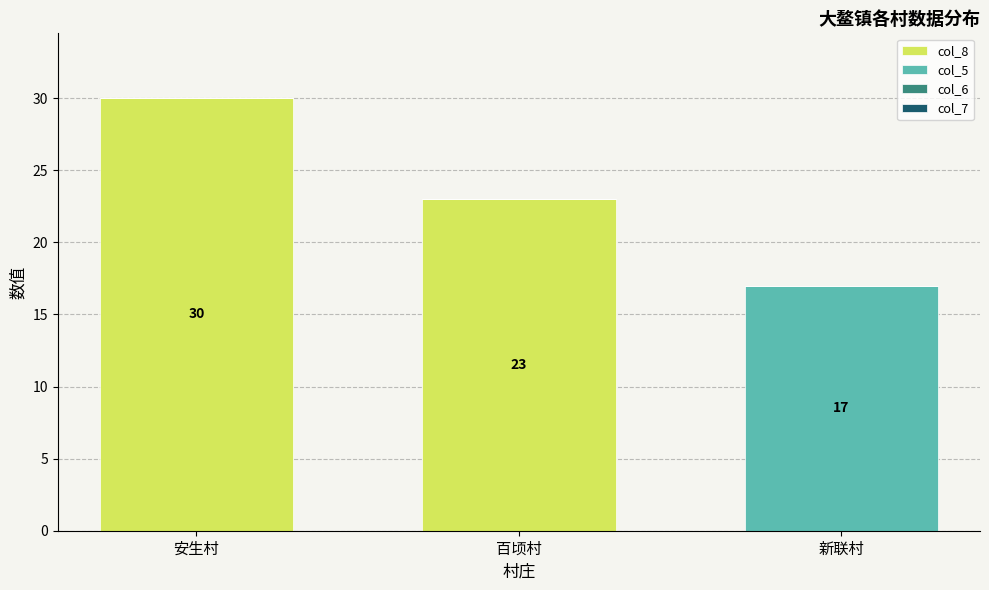

How many data points does each series have?

3